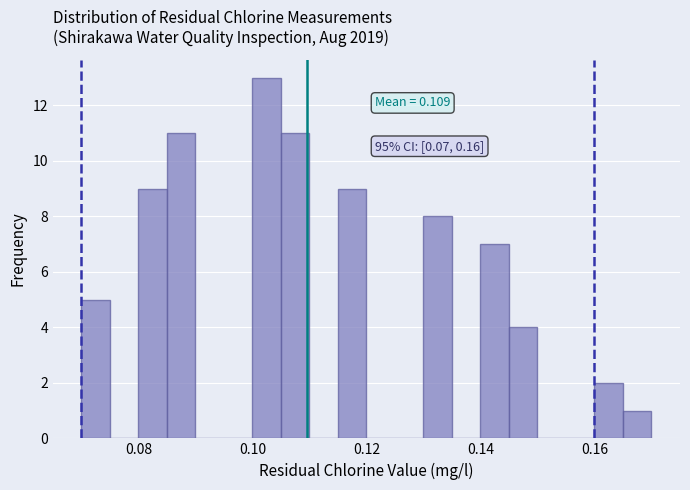

Around what value on the x-axis is the tallest bar? Give the approximate position of its centre, as read against the axis.

0.102